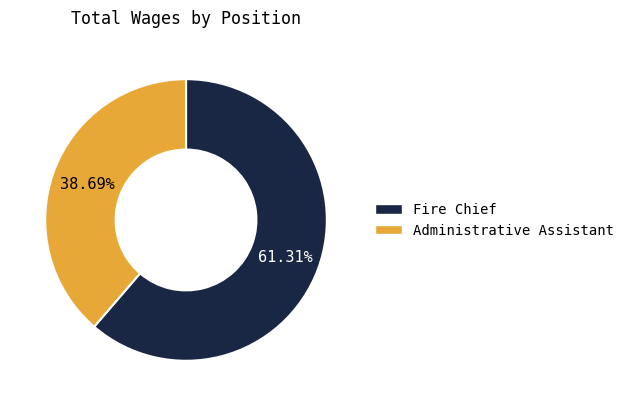

Combined, do Administrative Assistant and Fire Chief account for over 50%?

Yes